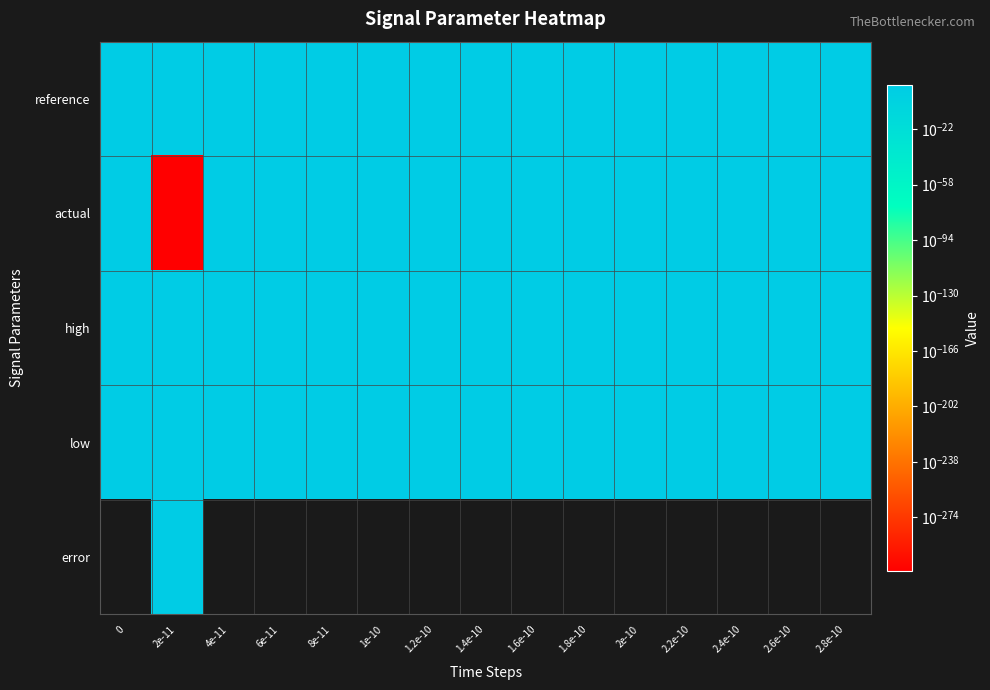

Between 6e-11 and 1.4e-10, which is larger?

6e-11